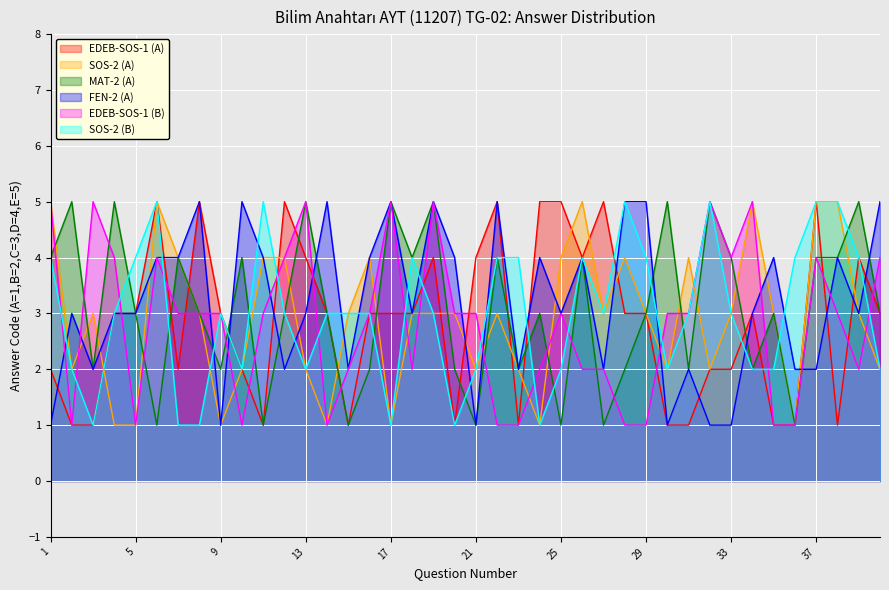

Where is the first local minimum for FEN-2 (A)?

3